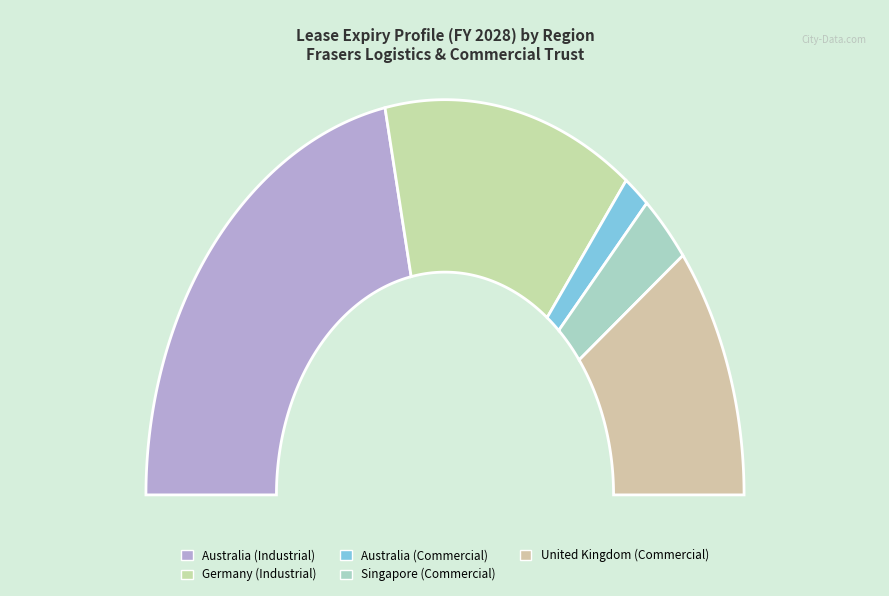

The Australia (Commercial) slice represents 3% of the pie. True or false?

True